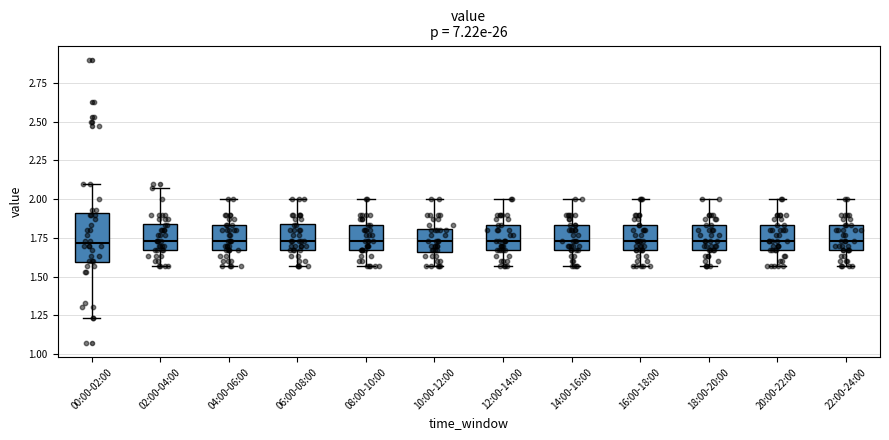

Reading left to right, transcribe this box plot: for each box, give where its median line is, the range the box spans, and where its two whiskers end, as read against the y-axis. The values are not printed on the chart, so give them approximately, as read against the axis.

00:00-02:00: median 1.70, box 1.60 to 1.90, whiskers 1.25 to 2.10
02:00-04:00: median 1.75, box 1.65 to 1.85, whiskers 1.55 to 2.05
04:00-06:00: median 1.75, box 1.65 to 1.85, whiskers 1.55 to 2.00
06:00-08:00: median 1.75, box 1.65 to 1.85, whiskers 1.55 to 2.00
08:00-10:00: median 1.75, box 1.65 to 1.85, whiskers 1.55 to 2.00
10:00-12:00: median 1.75, box 1.65 to 1.80, whiskers 1.55 to 2.00
12:00-14:00: median 1.75, box 1.65 to 1.85, whiskers 1.55 to 2.00
14:00-16:00: median 1.75, box 1.65 to 1.85, whiskers 1.55 to 2.00
16:00-18:00: median 1.75, box 1.65 to 1.85, whiskers 1.55 to 2.00
18:00-20:00: median 1.75, box 1.65 to 1.85, whiskers 1.55 to 2.00
20:00-22:00: median 1.75, box 1.65 to 1.85, whiskers 1.55 to 2.00
22:00-24:00: median 1.75, box 1.65 to 1.85, whiskers 1.55 to 2.00